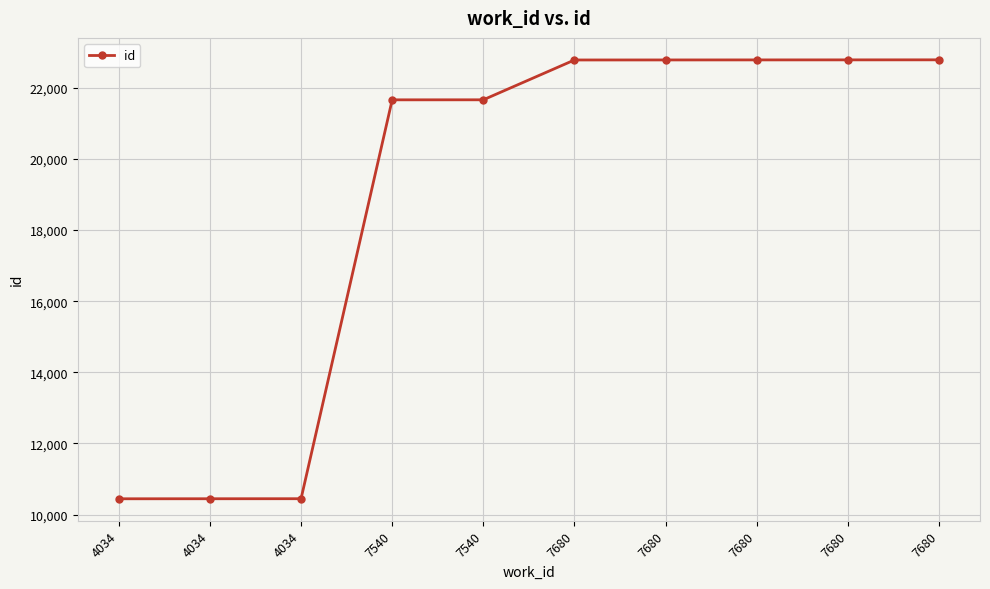

Rank the categories by value from lowest to highest.

4034, 4034, 4034, 7540, 7540, 7680, 7680, 7680, 7680, 7680